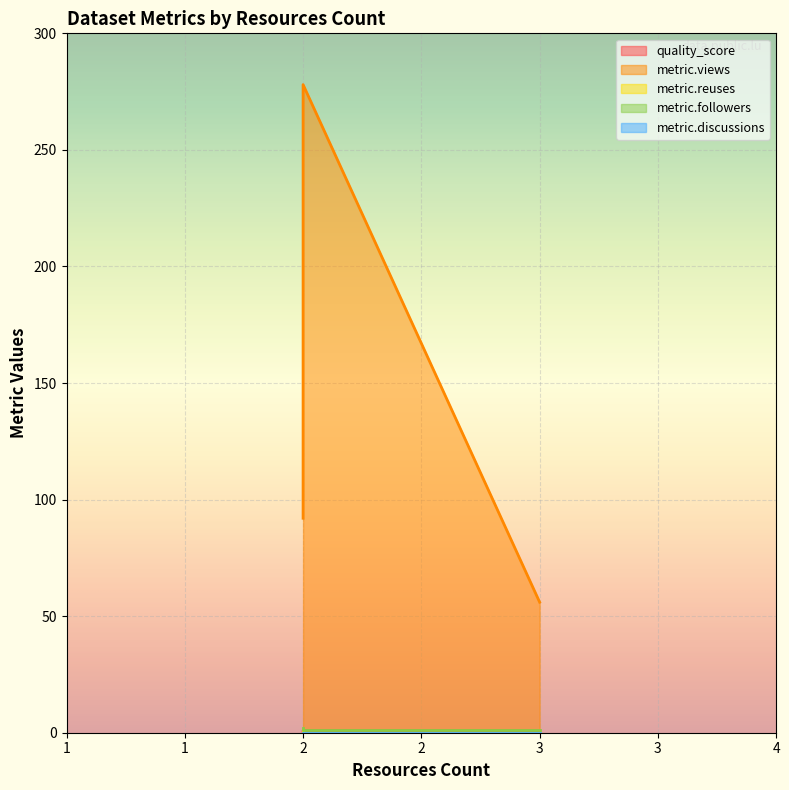

What is the sum of the metric.followers values at 3 and 2?

2.0